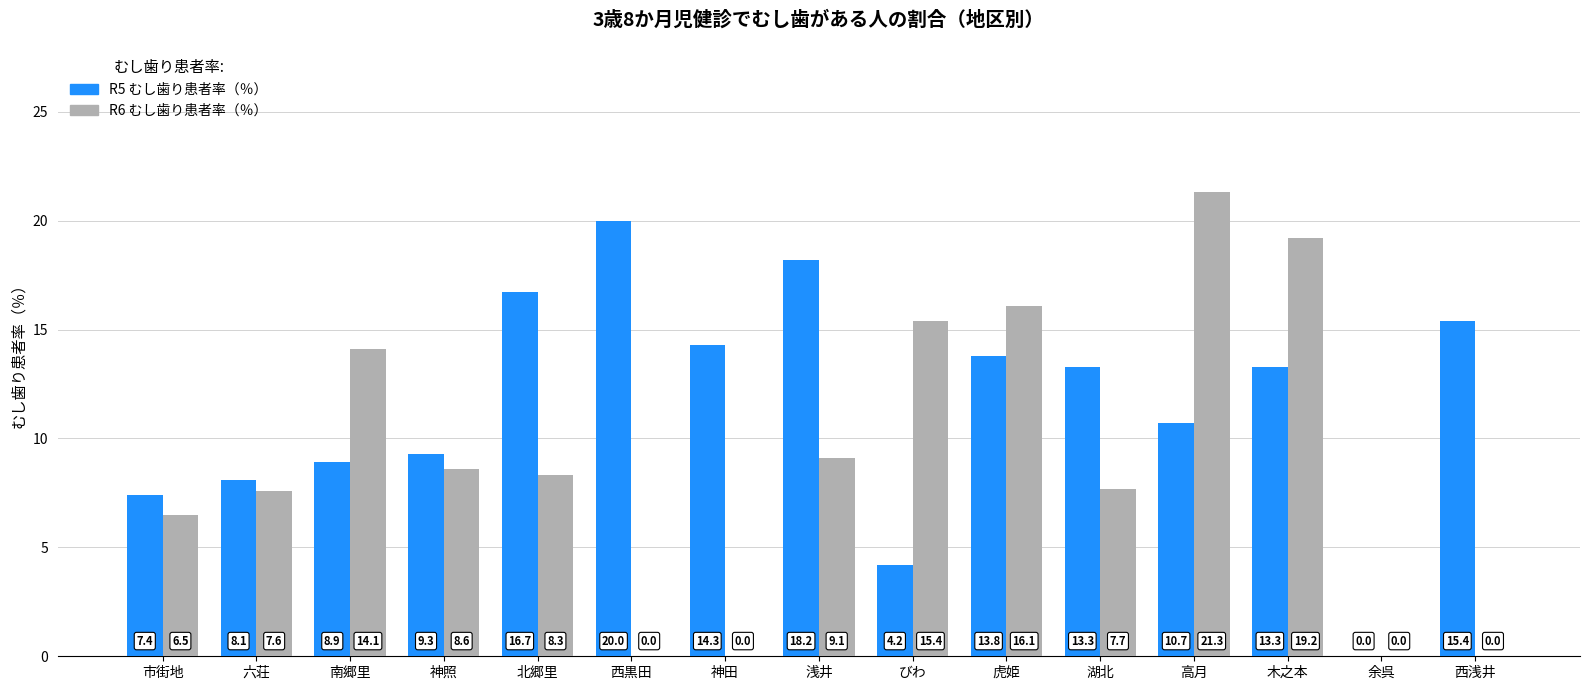

Reading left to right, list all the values displayed in this chart.

R5 むし歯り患者率（％）: 市街地=7.4	六荘=8.1	南郷里=8.9	神照=9.3	北郷里=16.7	西黒田=20.0	神田=14.3	浅井=18.2	びわ=4.2	虎姫=13.8	湖北=13.3	高月=10.7	木之本=13.3	余呉=0.0	西浅井=15.4
R6 むし歯り患者率（％）: 市街地=6.5	六荘=7.6	南郷里=14.1	神照=8.6	北郷里=8.3	西黒田=0.0	神田=0.0	浅井=9.1	びわ=15.4	虎姫=16.1	湖北=7.7	高月=21.3	木之本=19.2	余呉=0.0	西浅井=0.0